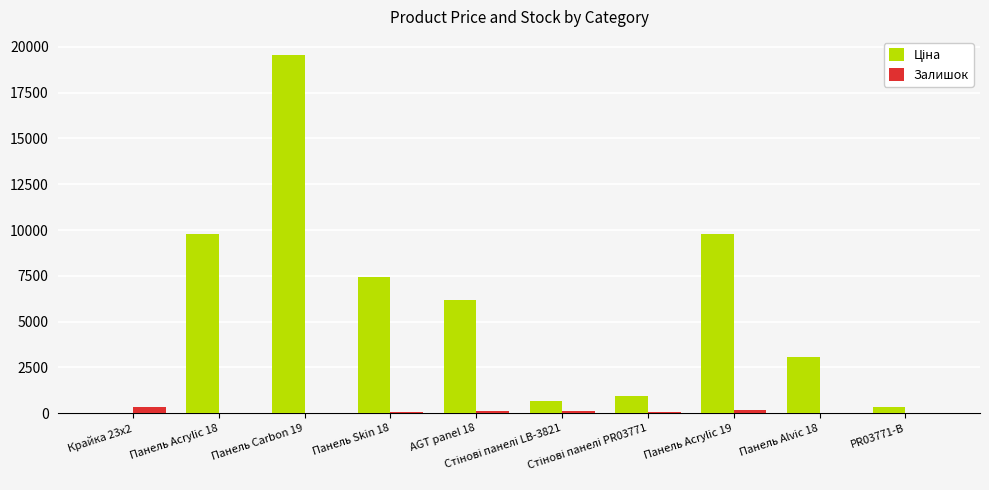

What is the greatest value displayed?

19564.9